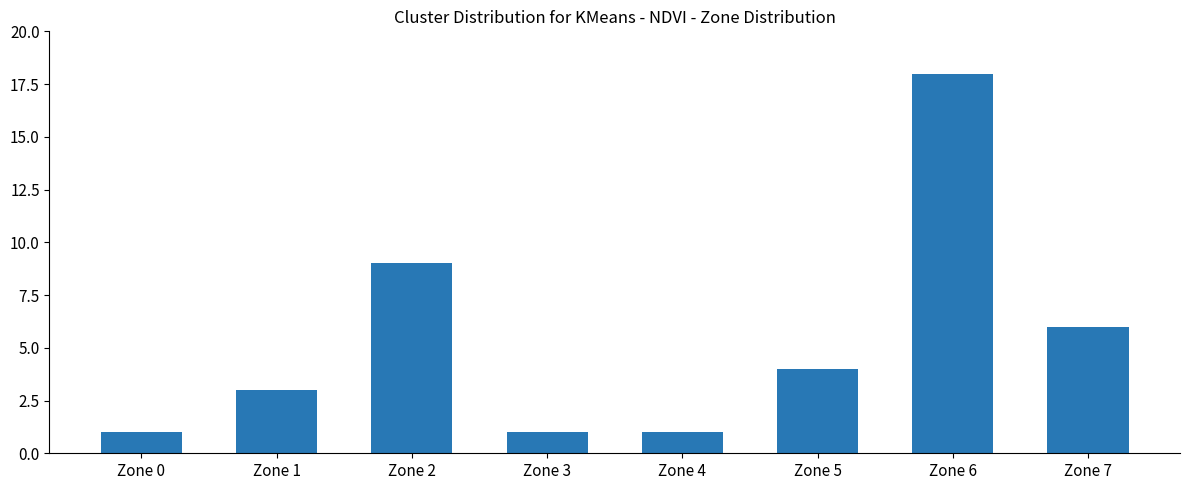

At which label does the data first exceed 4?

Zone 2